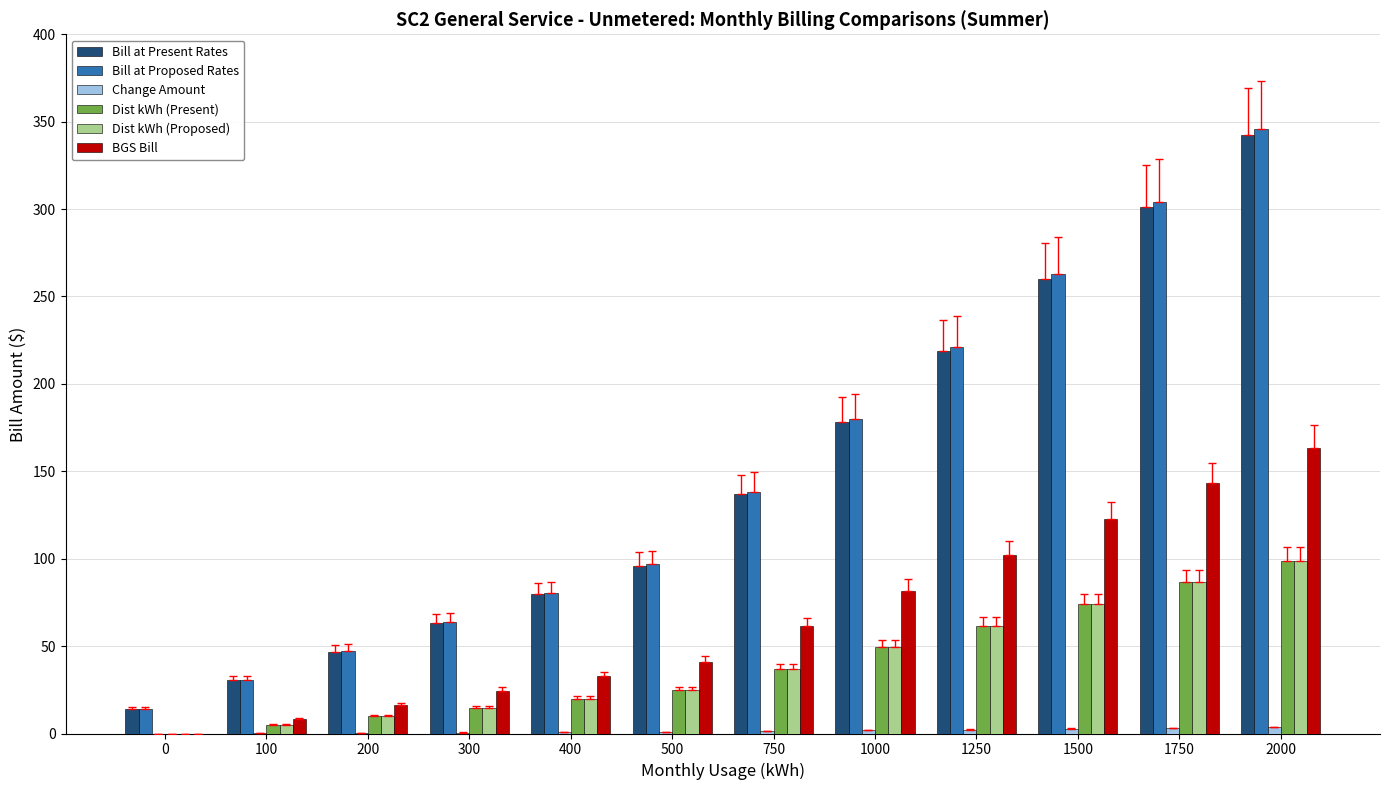

The Bill at Proposed Rates series shows 30.6 at 100. True or false?

True